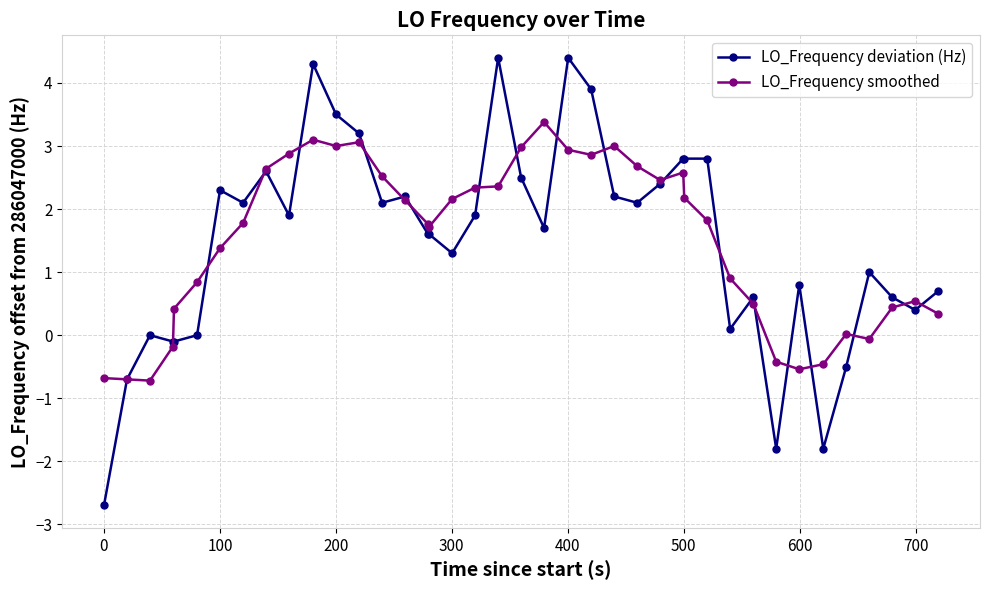

How many values in the LO_Frequency smoothed series exceed 1?

24